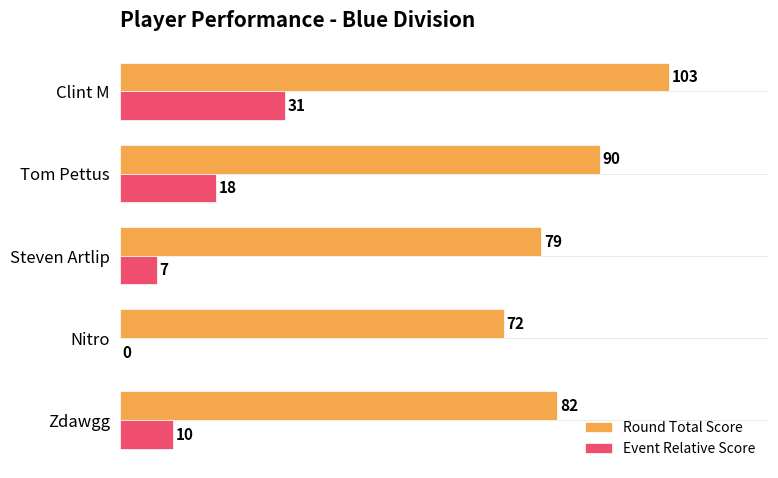

Is it true that Round Total Score equals 103 at Clint M?

True